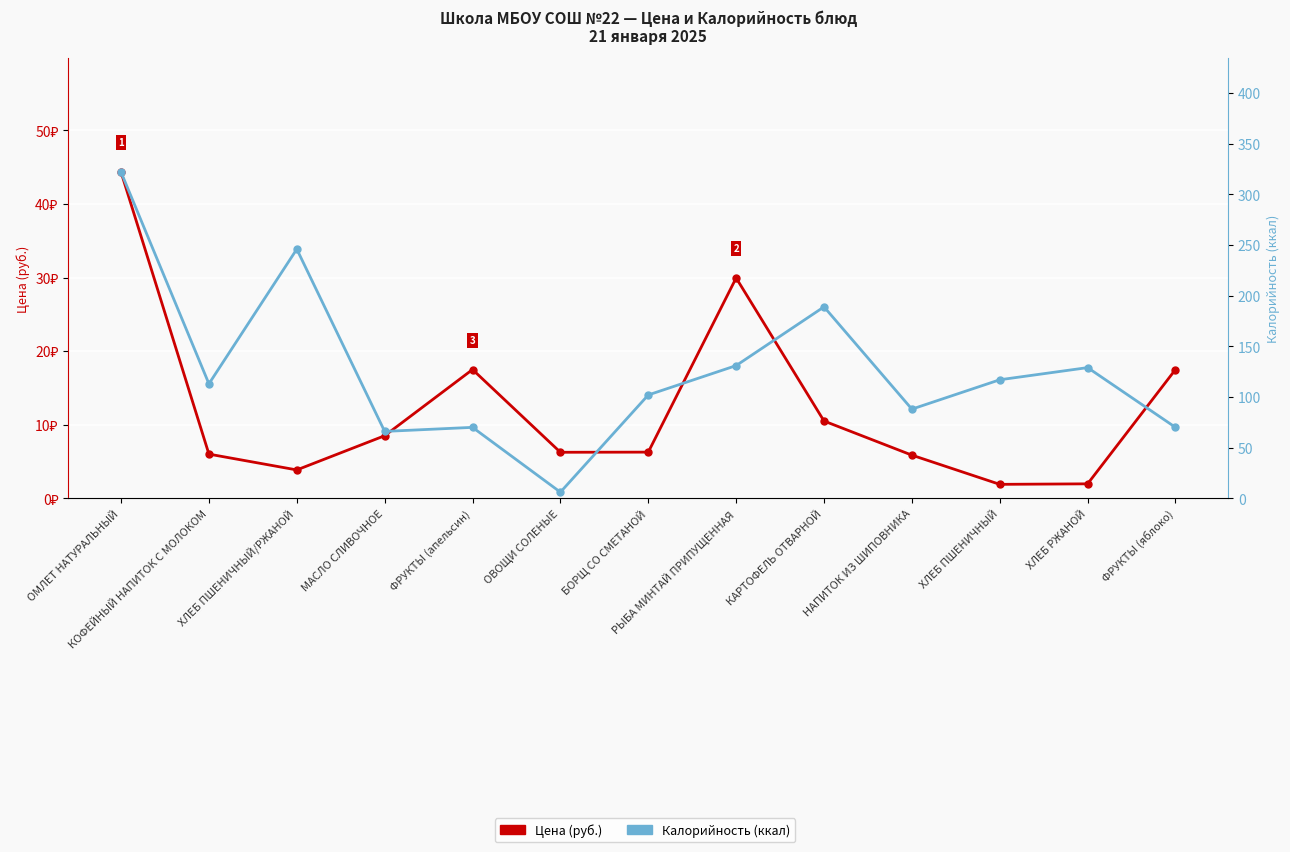

How many series are shown in this chart?

2